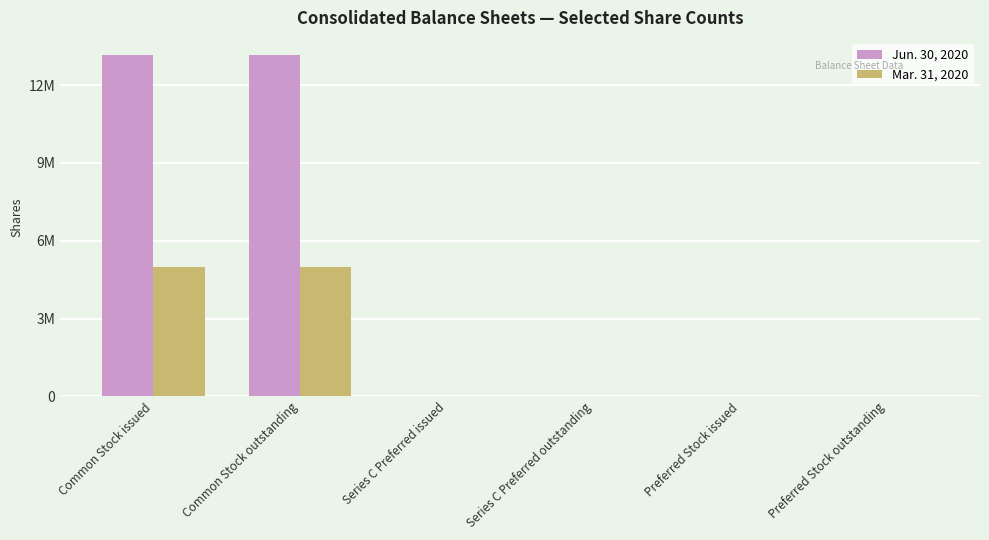

What are all the series names shown in the legend?

Jun. 30, 2020, Mar. 31, 2020